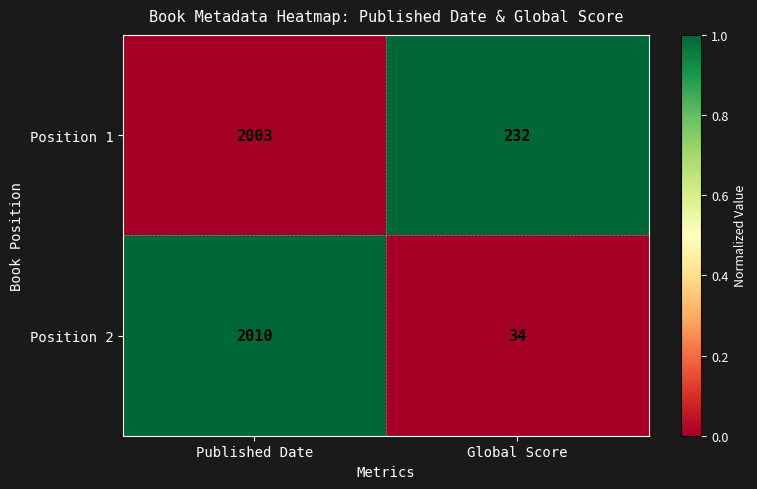

Which series changed the most between Published Date and Global Score?

Position 2